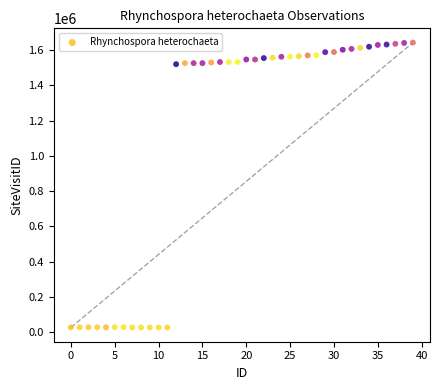

What is the range of Y values (max minus min)?

1613516